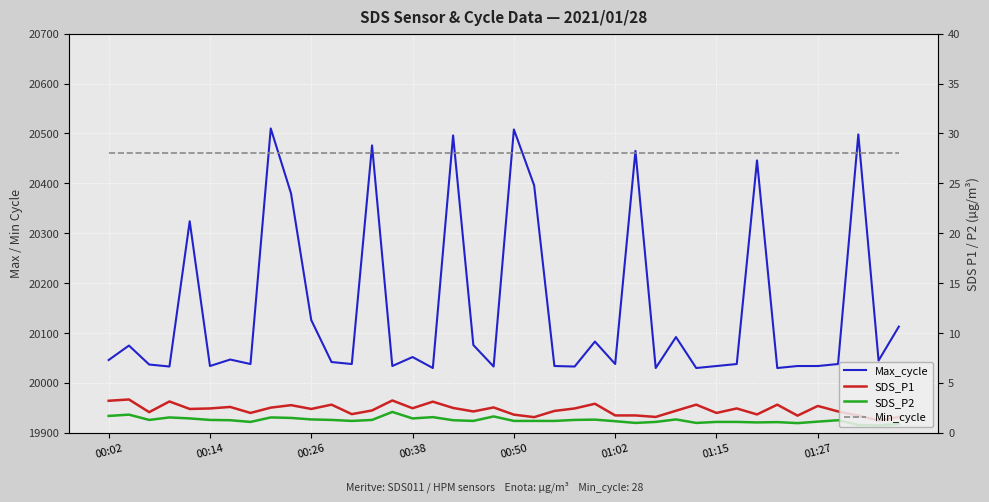

Reading left to right, transcribe all the data shown in this chart.

Max_cycle: 20046.0	20075.0	20037.0	20033.0	20324.0	20034.0	20047.0	20038.0	20510.0	20380.0	20126.0	20042.0	20038.0	20476.0	20034.0	20052.0	20030.0	20496.0	20076.0	20033.0	20508.0	20396.0	20034.0	20033.0	20083.0	20038.0	20465.0	20030.0	20092.0	20030.0	20034.0	20038.0	20446.0	20030.0	20034.0	20034.0	20038.0	20498.0	20045.0	20113.0
SDS_P1: 3.2	3.4	2.1	3.1	2.4	2.5	2.6	2.0	2.5	2.8	2.4	2.8	1.9	2.2	3.2	2.5	3.1	2.5	2.1	2.5	1.8	1.6	2.2	2.5	2.9	1.8	1.8	1.6	2.2	2.8	2.0	2.5	1.9	2.8	1.7	2.7	2.1	1.7	1.2	1.6
SDS_P2: 1.7	1.8	1.3	1.6	1.4	1.3	1.3	1.1	1.6	1.5	1.4	1.3	1.2	1.3	2.1	1.4	1.6	1.3	1.2	1.6	1.2	1.2	1.2	1.3	1.3	1.2	1.0	1.1	1.4	1.0	1.1	1.1	1.1	1.1	1.0	1.1	1.3	0.8	0.8	0.9
Min_cycle: 28.0	28.0	28.0	28.0	28.0	28.0	28.0	28.0	28.0	28.0	28.0	28.0	28.0	28.0	28.0	28.0	28.0	28.0	28.0	28.0	28.0	28.0	28.0	28.0	28.0	28.0	28.0	28.0	28.0	28.0	28.0	28.0	28.0	28.0	28.0	28.0	28.0	28.0	28.0	28.0